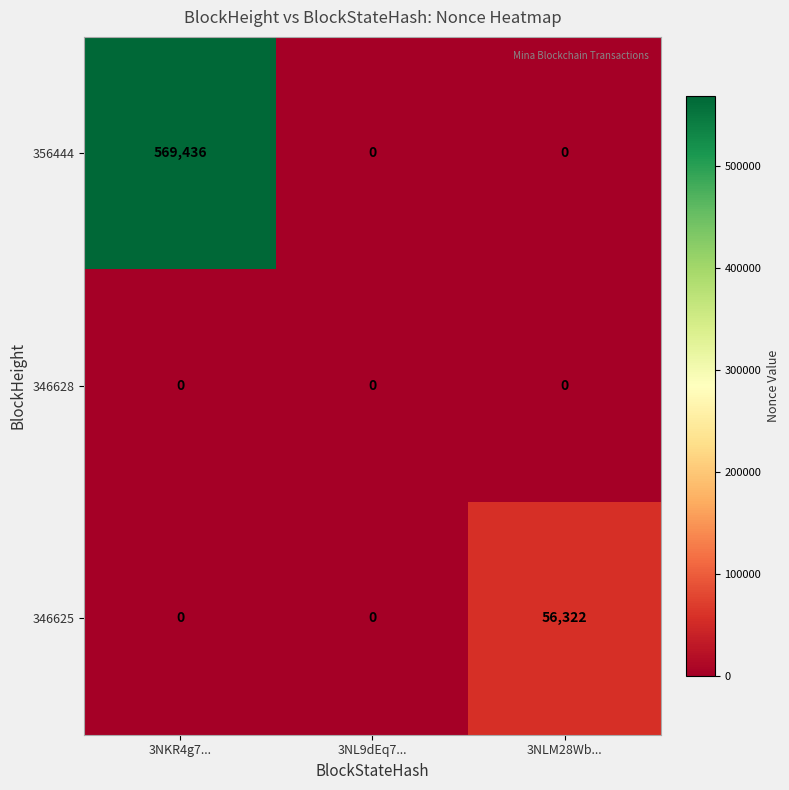

Which series has the largest total across all categories?

356444